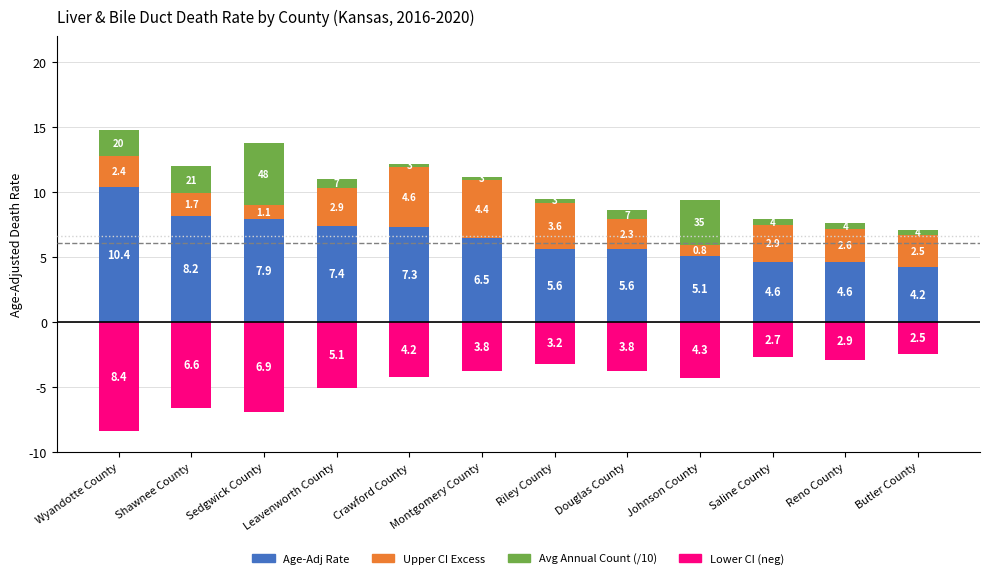

How many groups of bars are there?

12